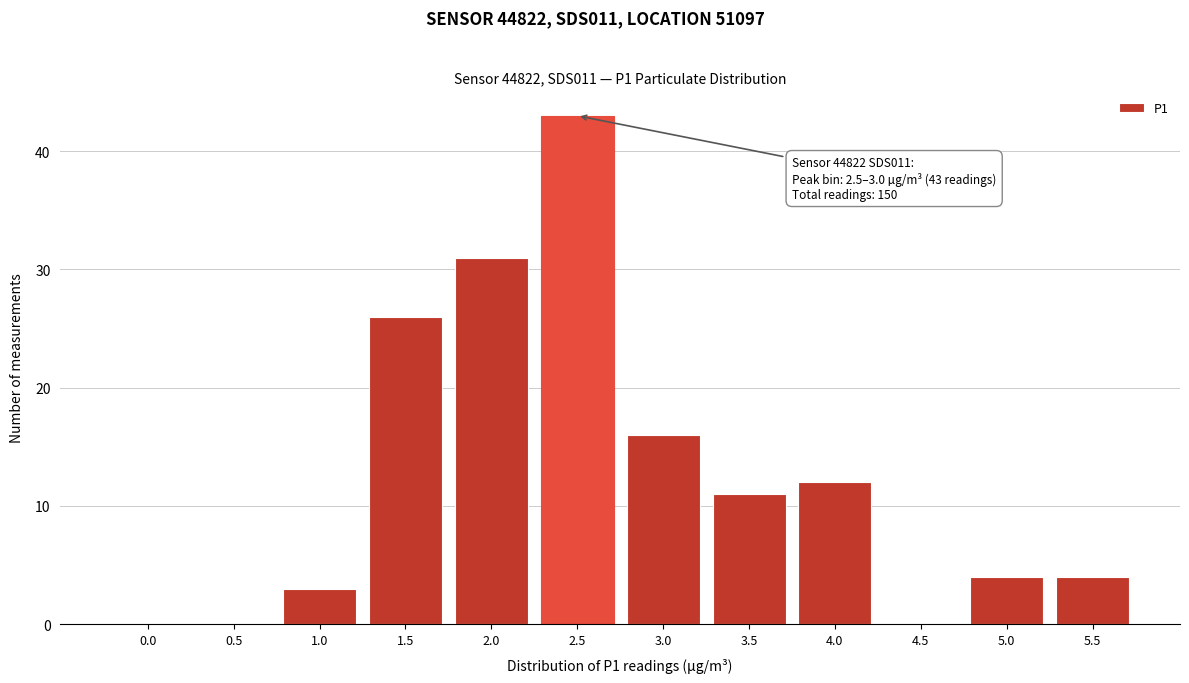

Reading left to right, list all the values displayed in this chart.

0.0=0	0.5=0	1.0=3	1.5=26	2.0=31	2.5=43	3.0=16	3.5=11	4.0=12	4.5=0	5.0=4	5.5=4